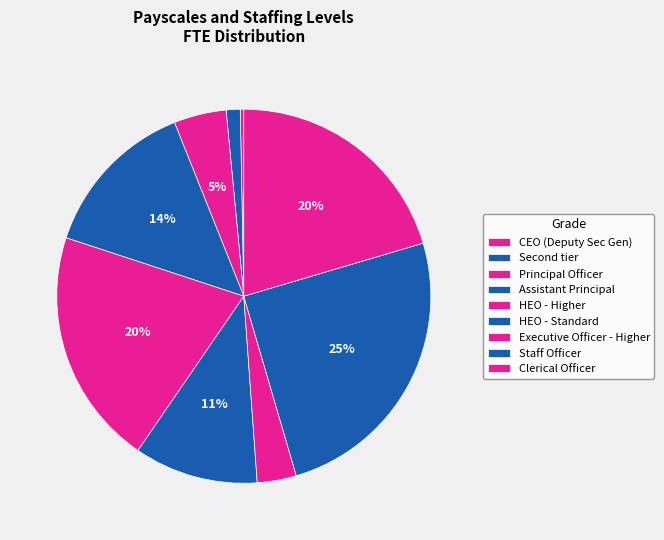

To the nearest percent, what portion does HEO - Standard represent?

11%